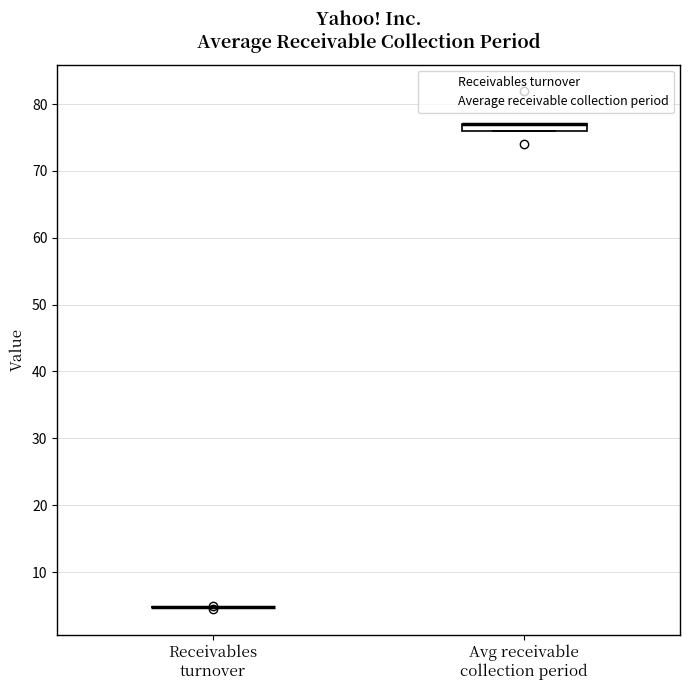

Where is the upper edge of the box for Avg receivable collection period on the y-axis? The values are not printed on the chart, so give them approximately, as read against the axis.

77